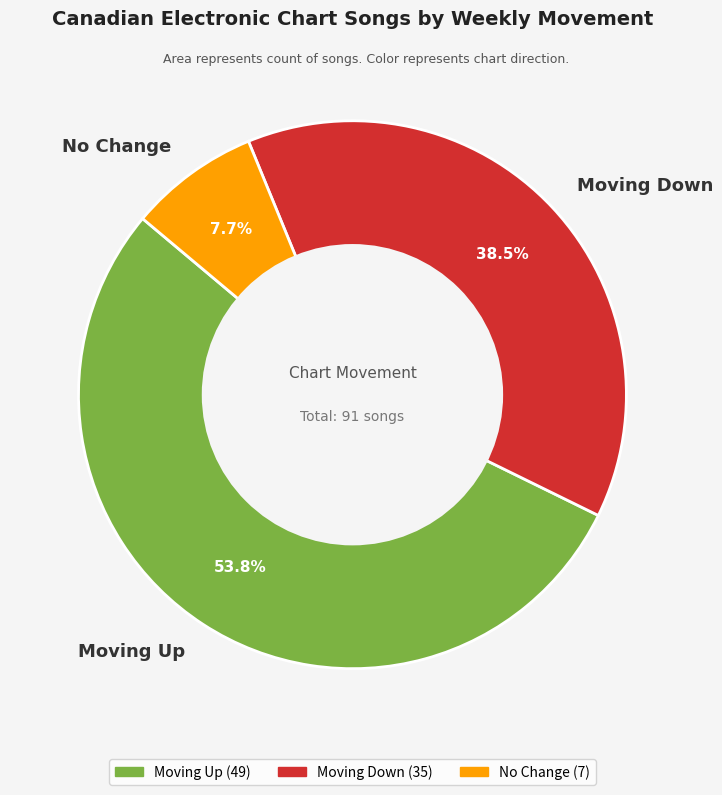

How many slices are in this pie chart?

3